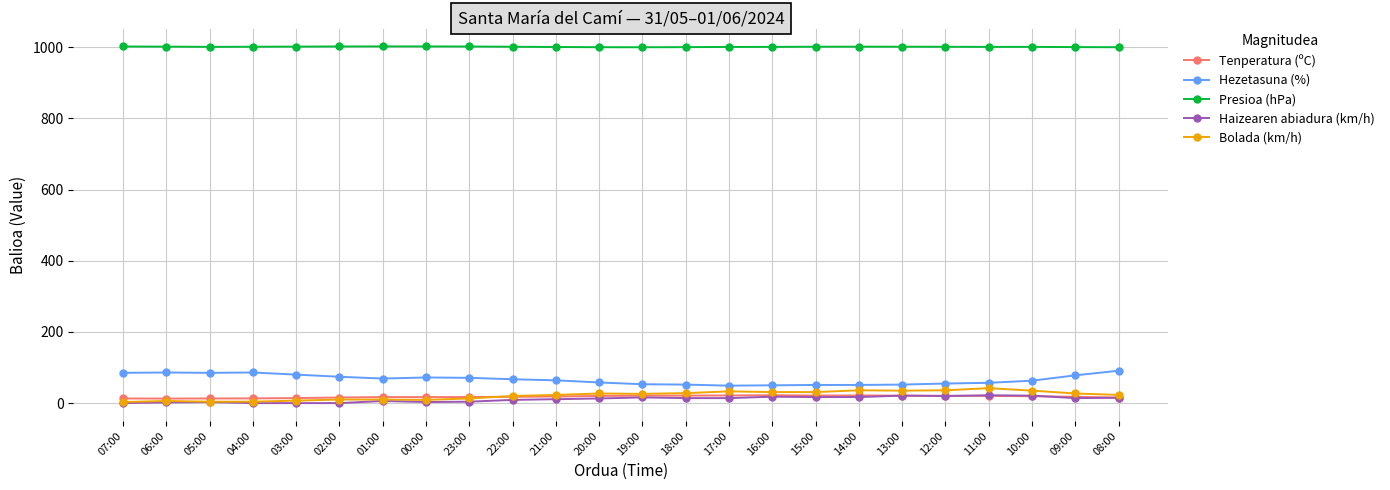

True or false: Presioa (hPa) and Tenperatura (ºC) intersect in this chart.

False